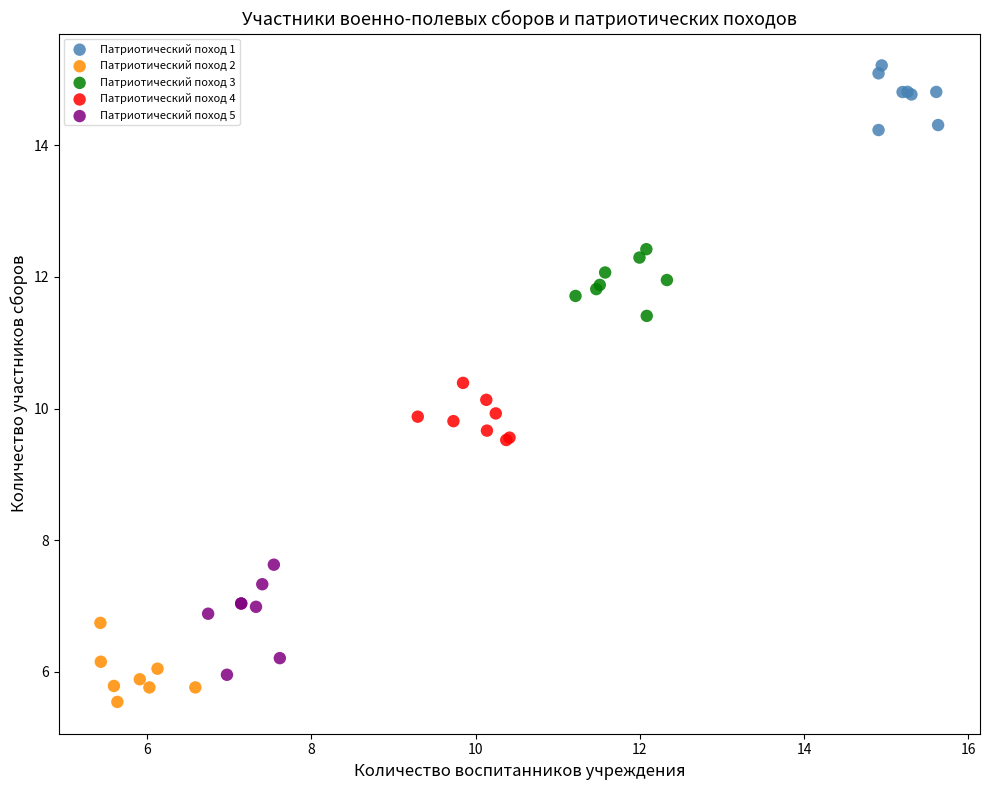

Which series contains the highest Y value?

Патриотический поход 1